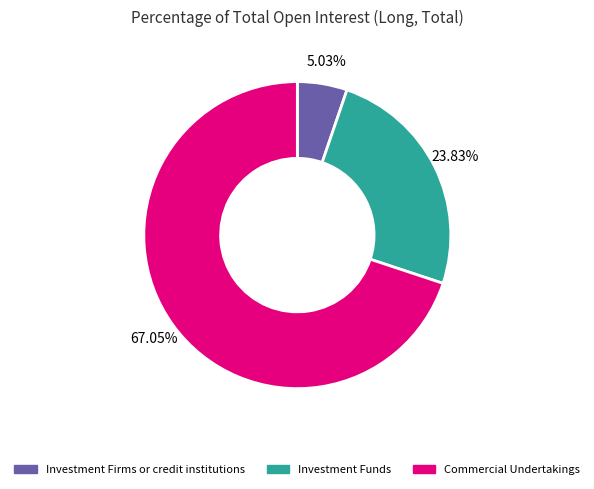

Is it true that Operators with compliance obligations is 1% of the pie?

False